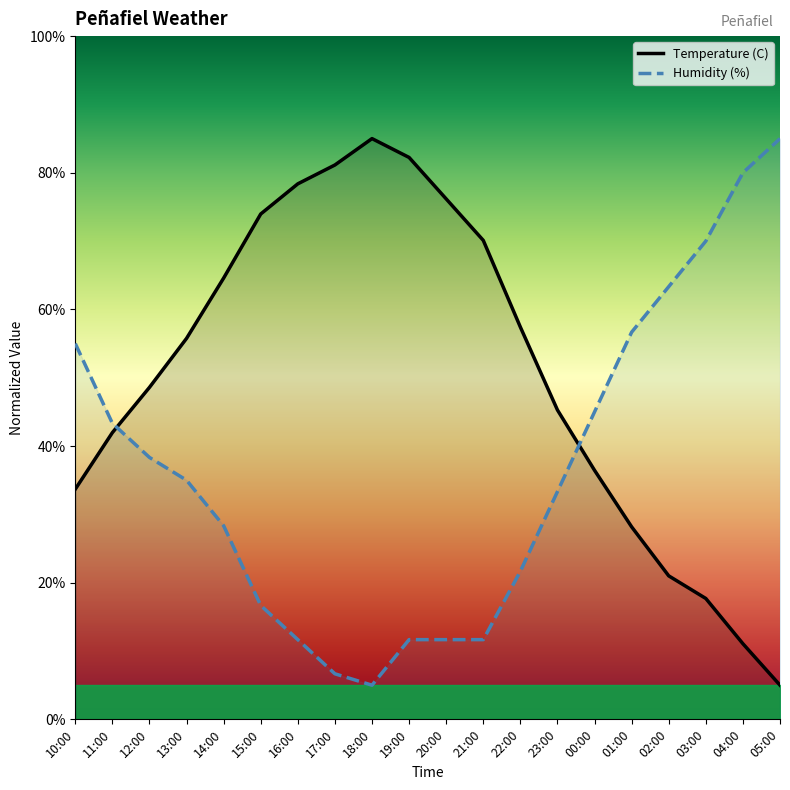

True or false: Temperature (C) has more than 1 interior local peaks.

False